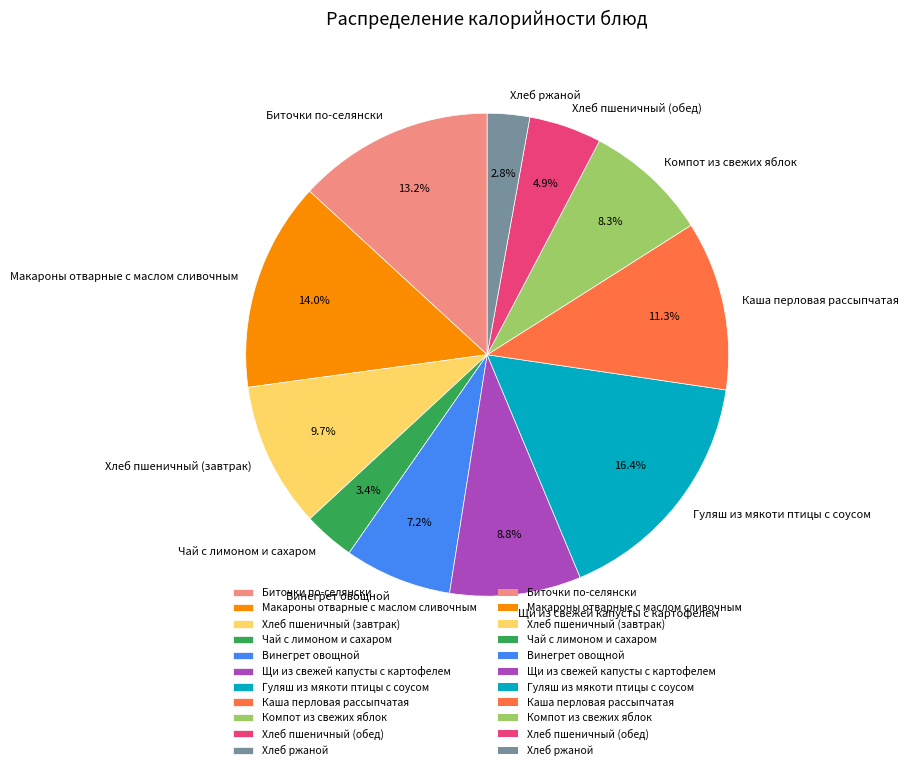

What is the largest slice in the pie chart?

Гуляш из мякоти птицы с соусом